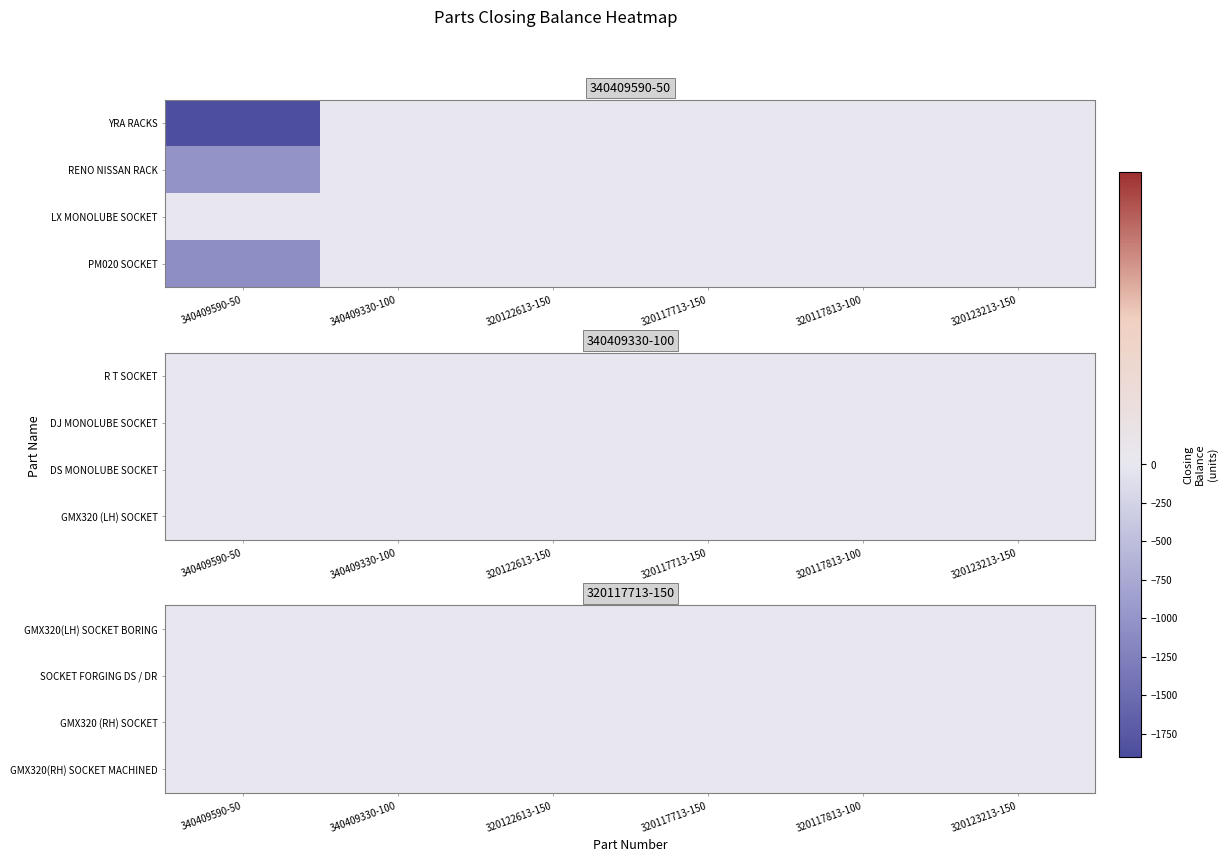

Reading left to right, list all the values displayed in this chart.

YRA RACKS: 0=-1872	1=0	2=0	3=0	4=0	5=0
RENO NISSAN RACK: 0=-1024	1=0	2=0	3=0	4=0	5=0
LX MONOLUBE SOCKET: 0=0	1=0	2=0	3=0	4=0	5=0
PM020 SOCKET: 0=-1079	1=0	2=0	3=0	4=0	5=0
R T SOCKET: 0=0	1=0	2=0	3=0	4=0	5=0
DJ MONOLUBE SOCKET: 0=0	1=0	2=0	3=0	4=0	5=0
DS MONOLUBE SOCKET: 0=0	1=0	2=0	3=0	4=0	5=0
GMX320 (LH) SOCKET: 0=0	1=0	2=0	3=0	4=0	5=0
GMX320(LH) SOCKET BORING: 0=0	1=0	2=0	3=0	4=0	5=0
SOCKET FORGING DS / DR: 0=0	1=0	2=0	3=0	4=0	5=0
GMX320 (RH) SOCKET: 0=0	1=0	2=0	3=0	4=0	5=0
GMX320(RH) SOCKET MACHINED: 0=0	1=0	2=0	3=0	4=0	5=0